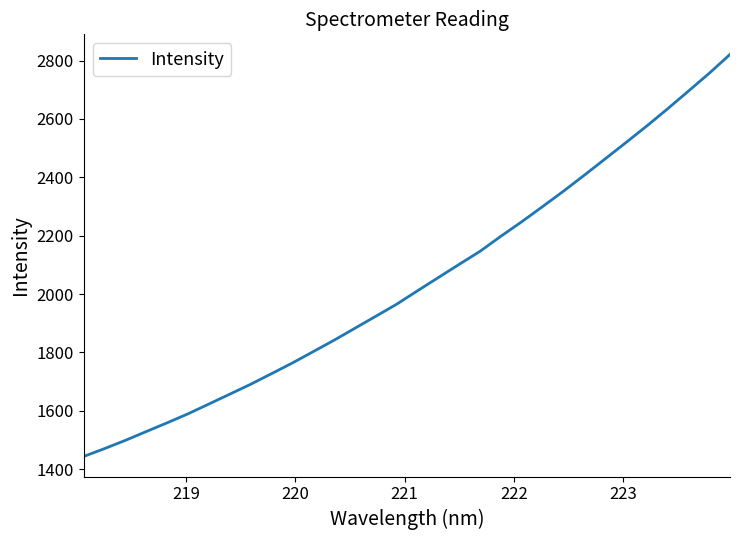

What is the smallest value displayed?

1443.6